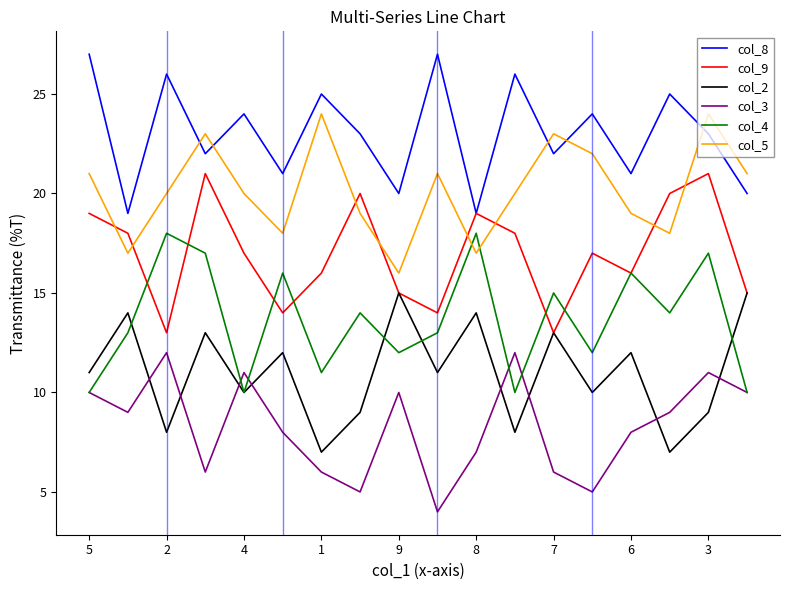

Which series has the largest total across all categories?

col_8